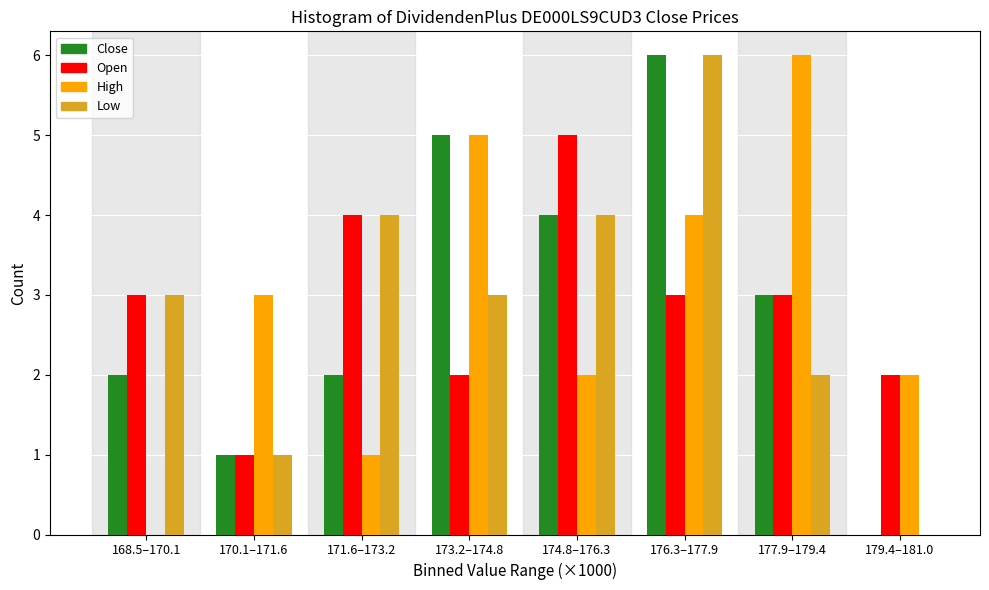

At which category is the sum across all series the highest?

176.3–177.9